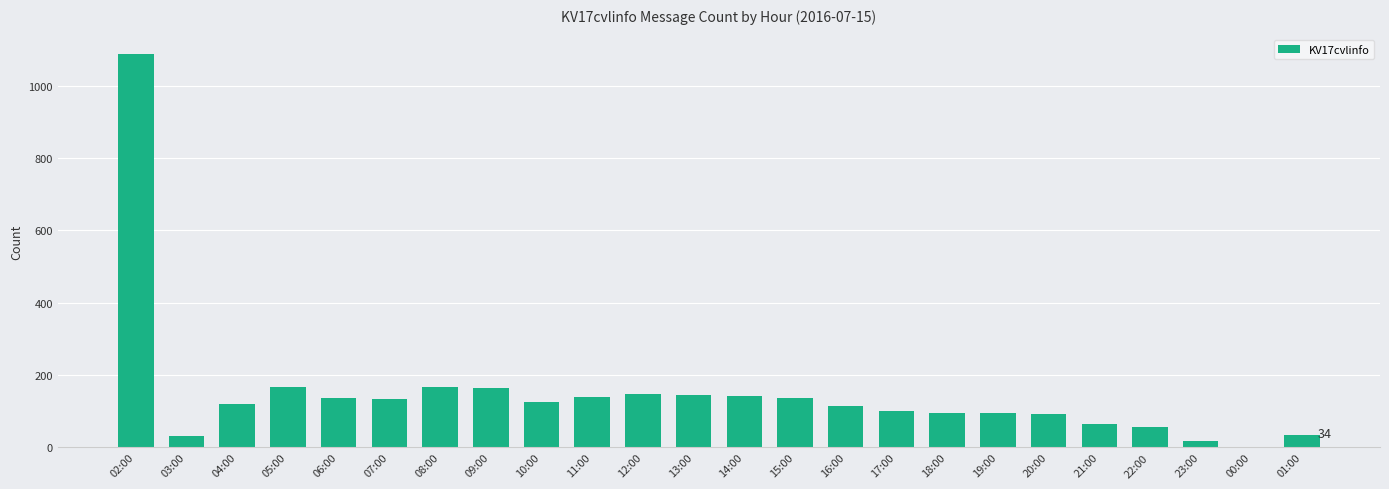

What is the sum of all values?

3508